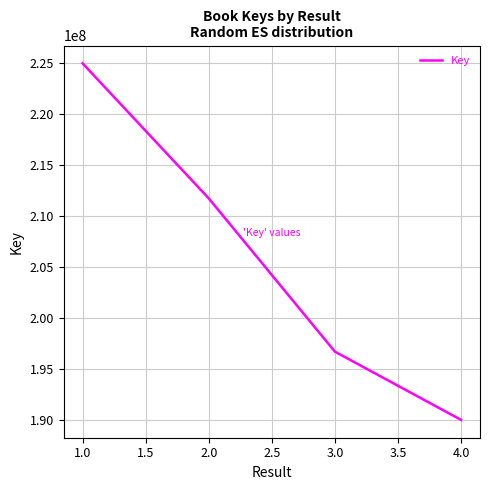

Which label corresponds to the largest value in the chart?

1.0